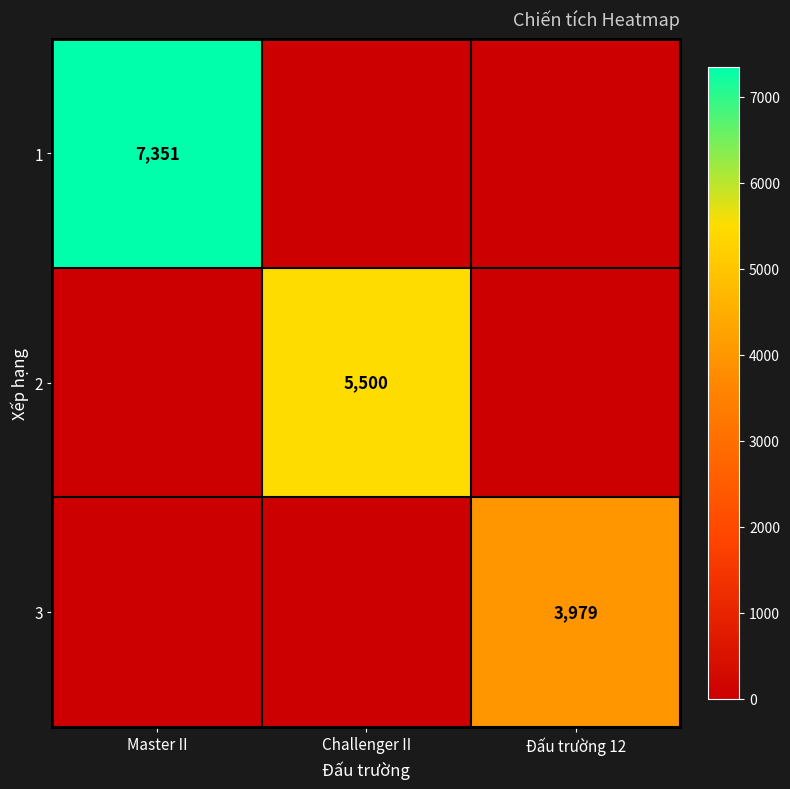

Which label corresponds to the smallest value in the chart?

Challenger II